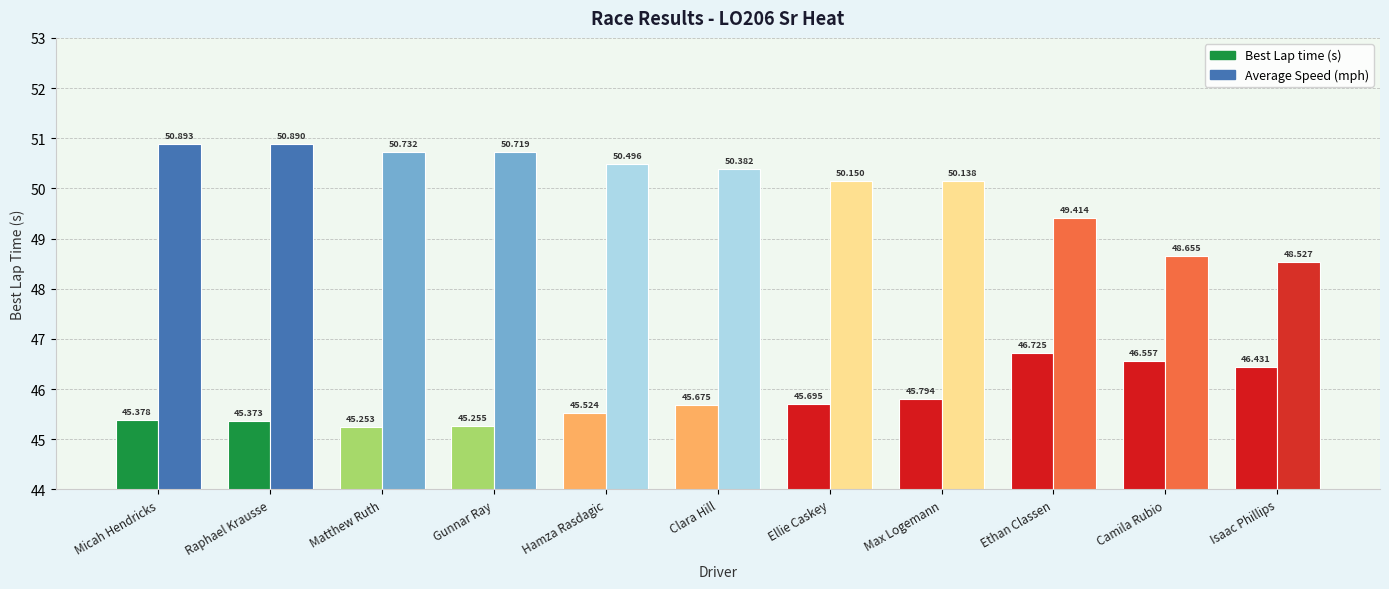

At which category does the chart reach its peak across all series?

Micah Hendricks